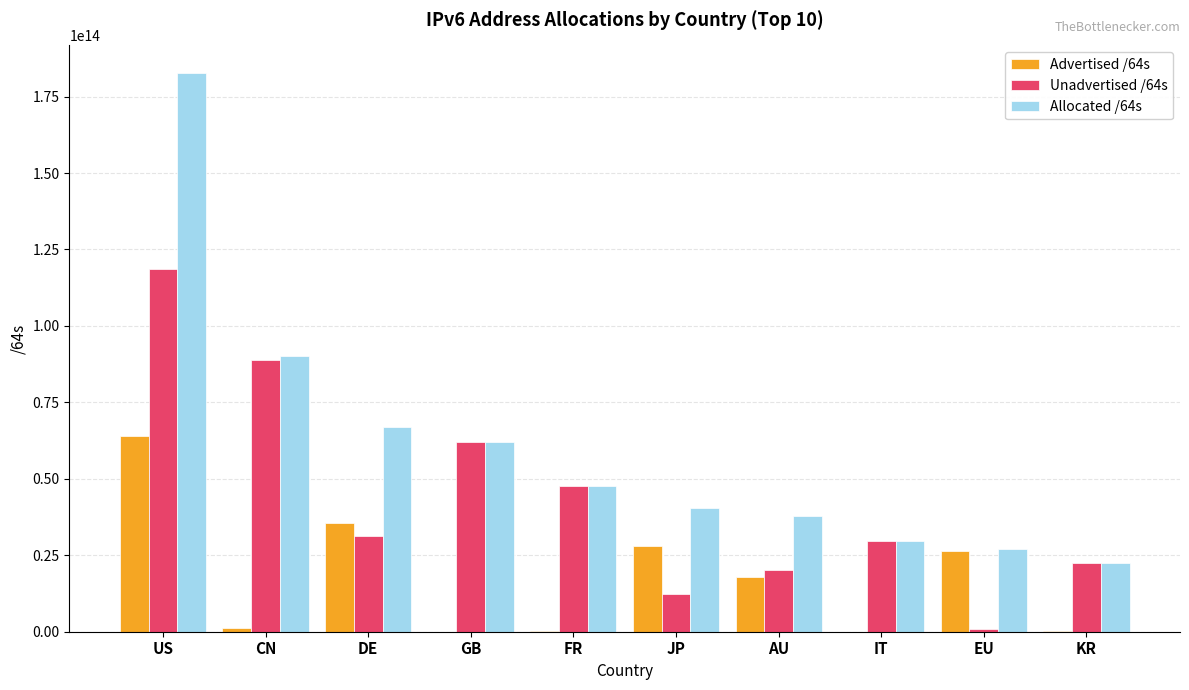

Is the value of Unadvertised /64s at US greater than the value of Advertised /64s at CN?

Yes